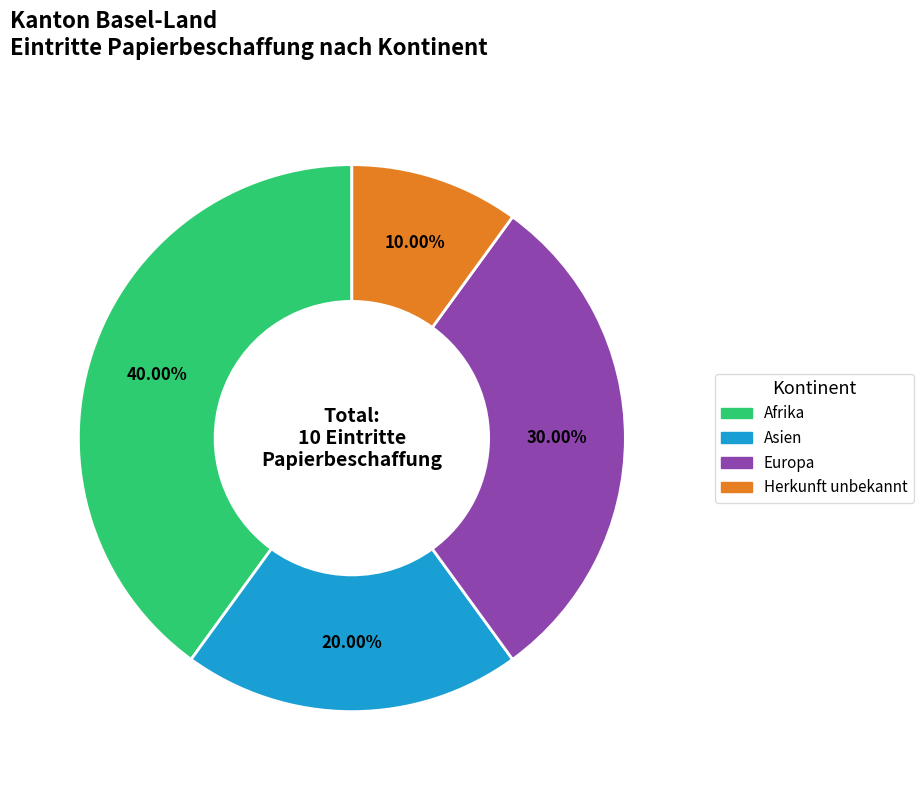

Which slice is the largest?

Afrika